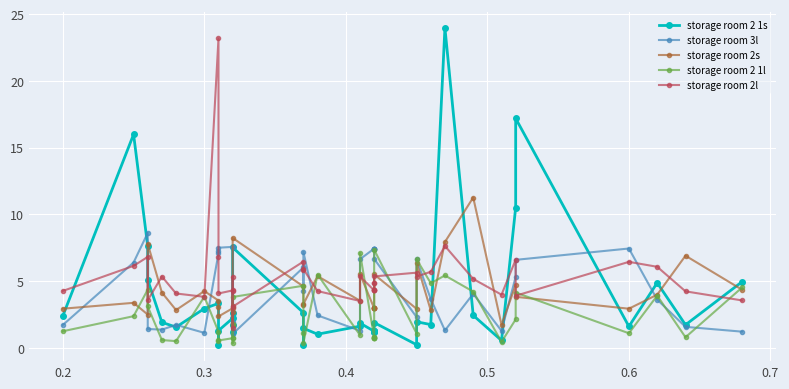

What are all the series names shown in the legend?

storage room 2 1s, storage room 3l, storage room 2s, storage room 2 1l, storage room 2l